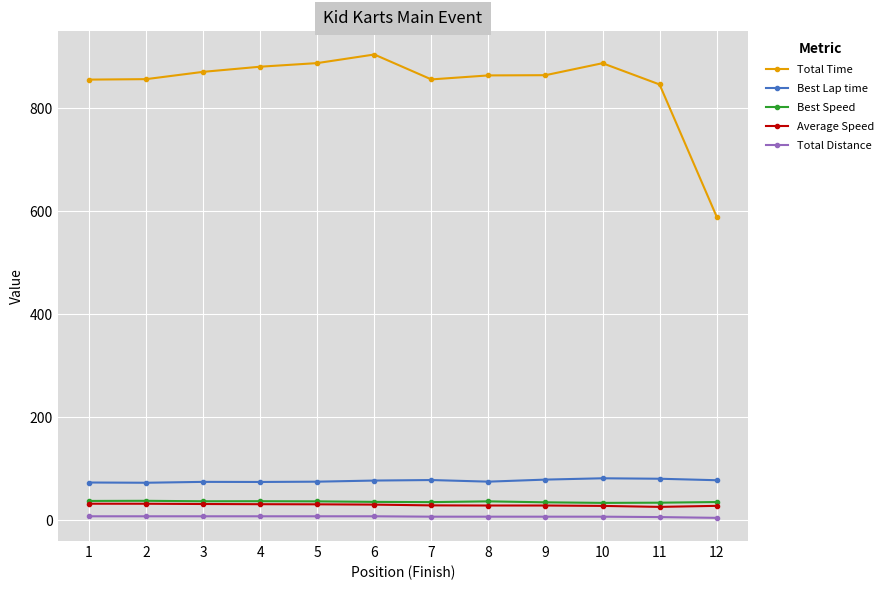

What is the sum of all Total Distance values?

83.6